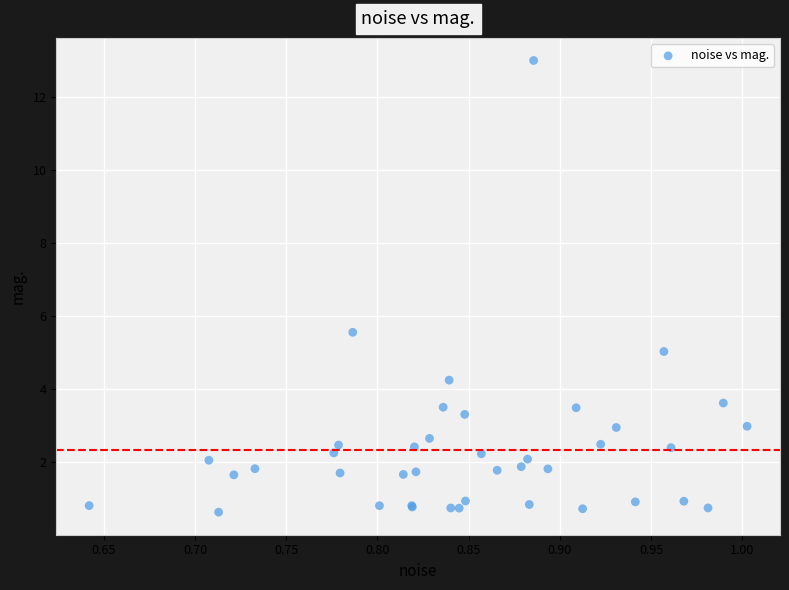

What Y value in the scatter plot is closest to 6?

5.5